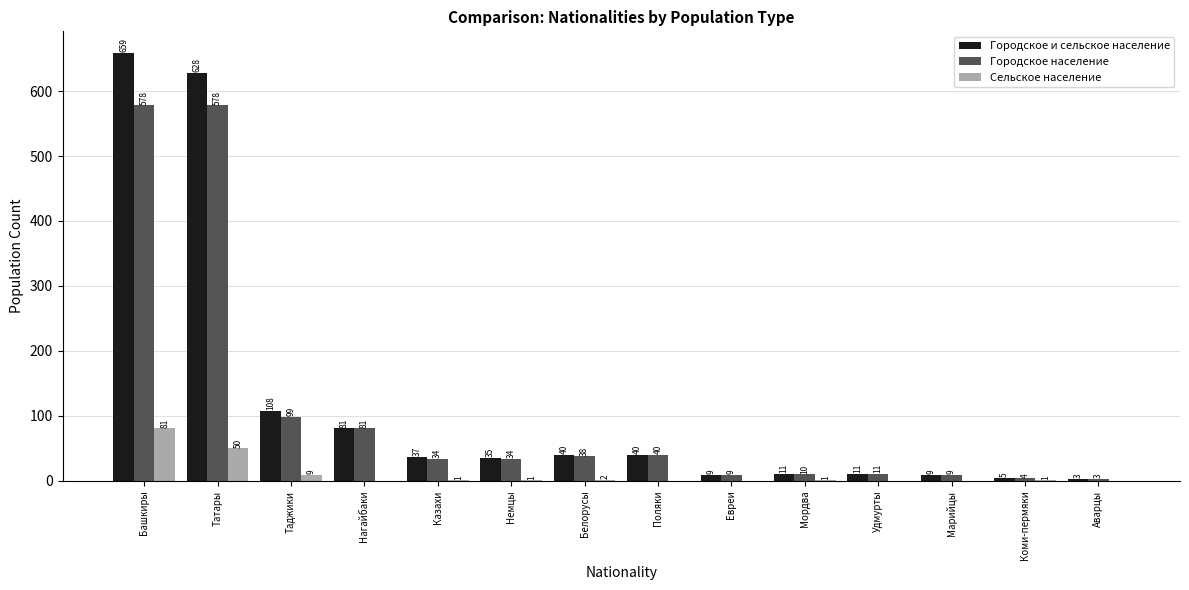

What is the greatest value displayed?

659